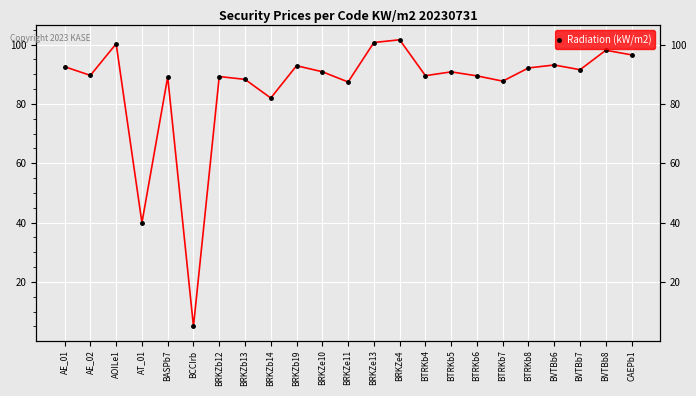

What is the average value?

86.0